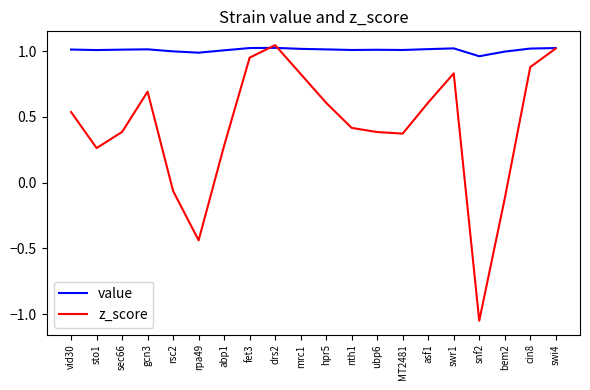

Where is value nearest to the value 0?

snf2